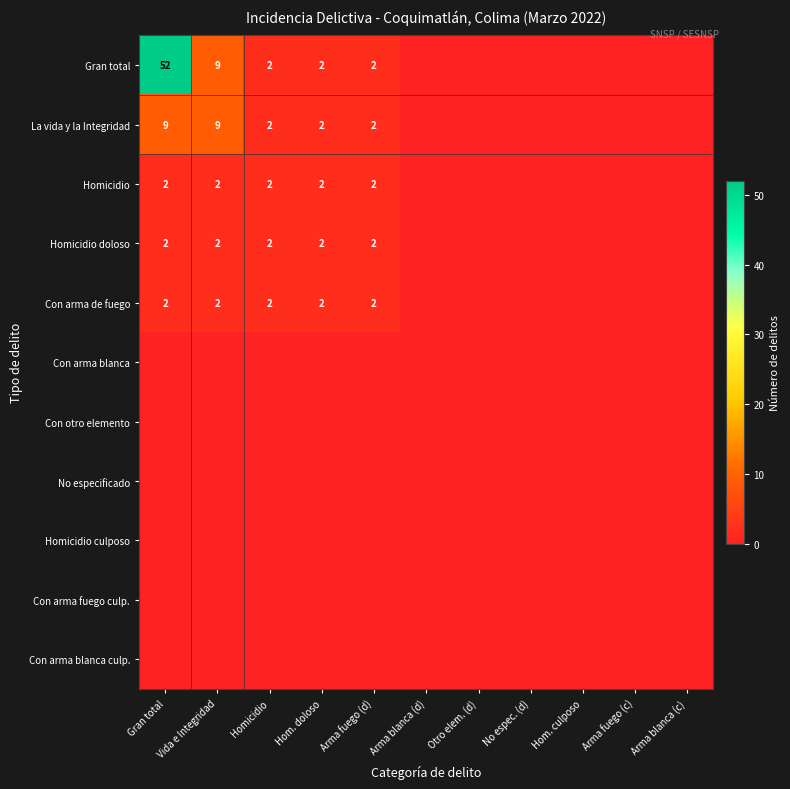

What is the total value across all series at Homicidio?

10